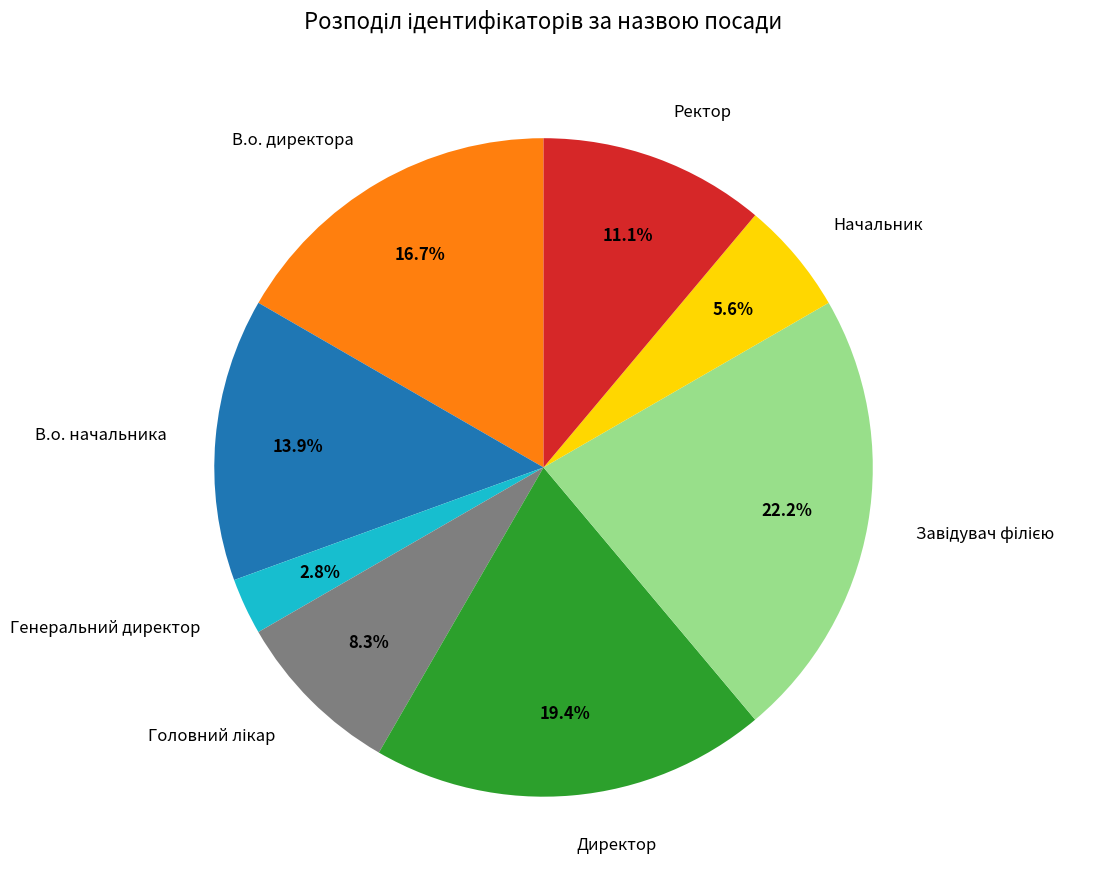

To the nearest percent, what is the average slice percentage?

12%